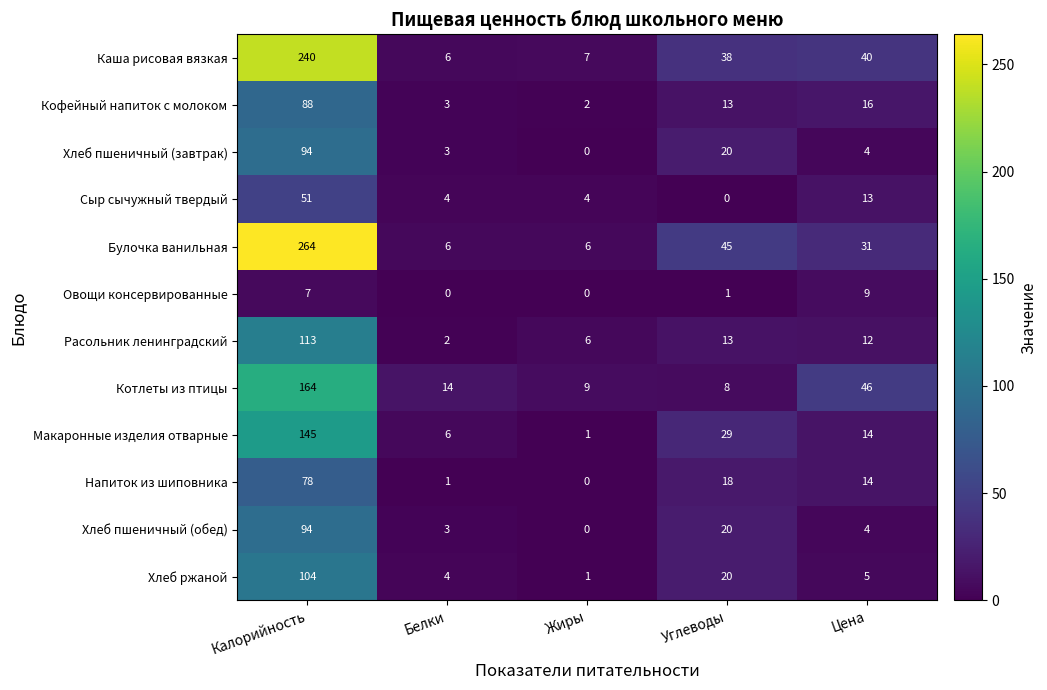

Which series has the largest total across all categories?

Булочка ванильная